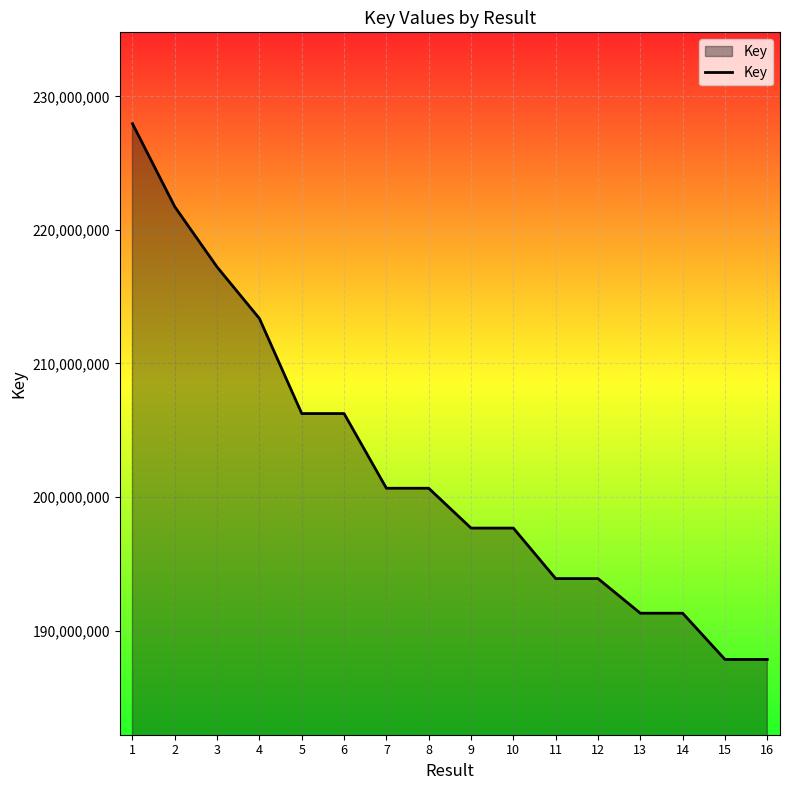

Where is the first local maximum?

6